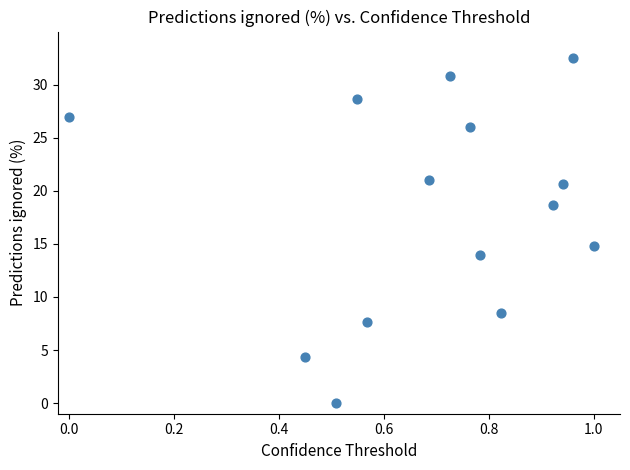

What is the range of Y values (max minus min)?

32.5